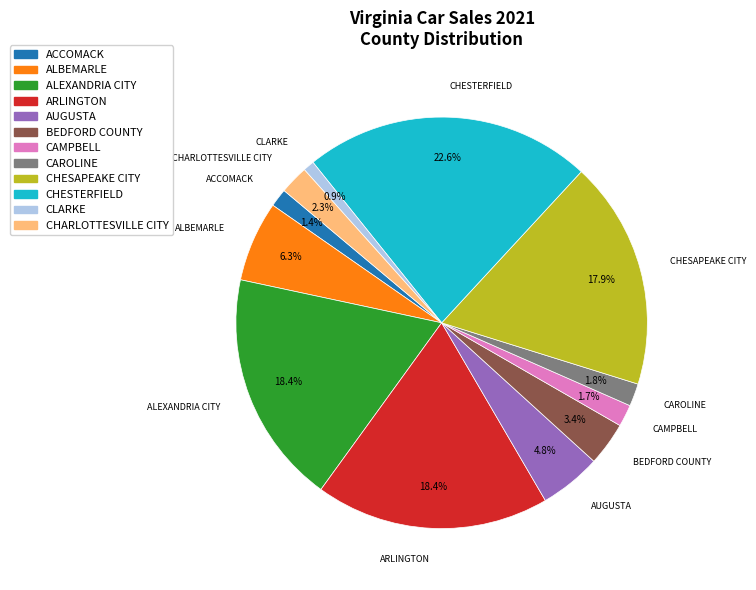

Does any single category account for the majority?

No